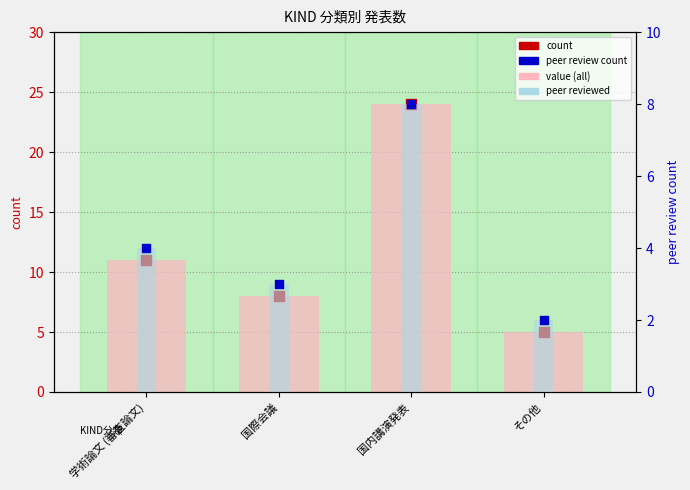

At which category is the sum across all series the highest?

国内講演発表